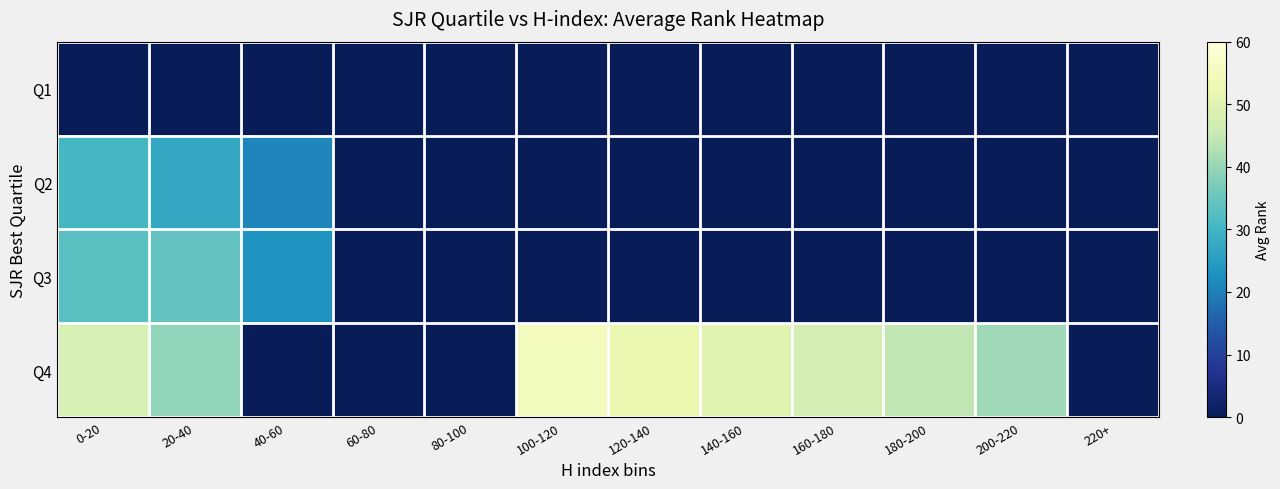

At 220+, list the series in order from smallest to largest.

Q1, Q2, Q3, Q4